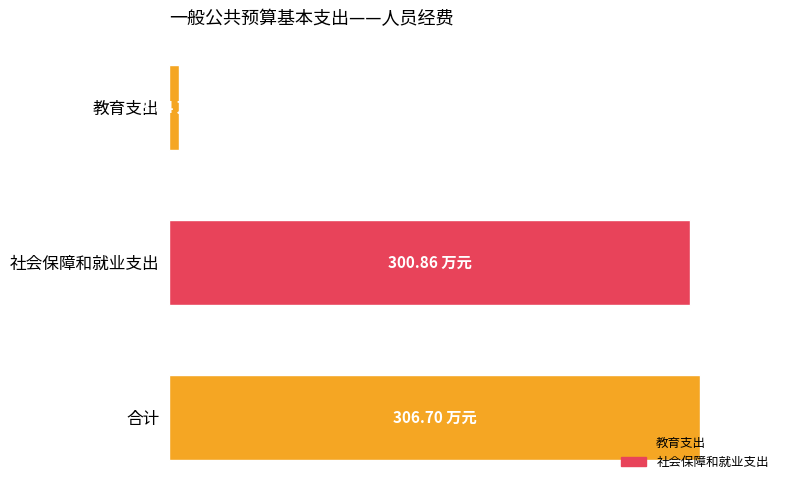

List the labels in order of value, largest first.

合计, 社会保障和就业支出, 教育支出